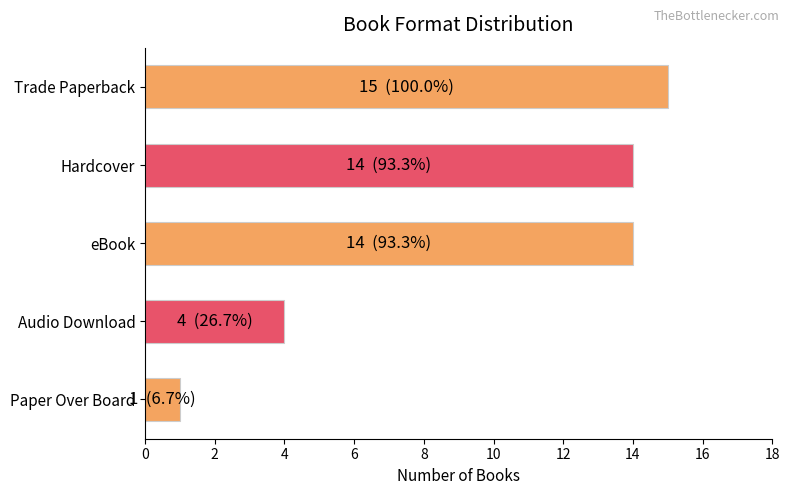

The value at Paper Over Board is 1. True or false?

True